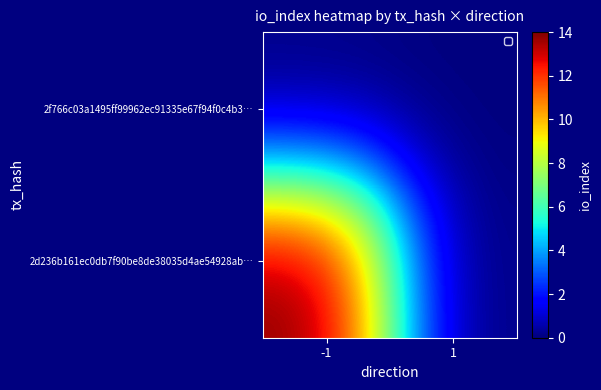

At -1, list the series in order from smallest to largest.

2f766c03a1495ff99962ec91335e67f94f0c4b3…, 2d236b161ec0db7f90be8de38035d4ae54928ab…